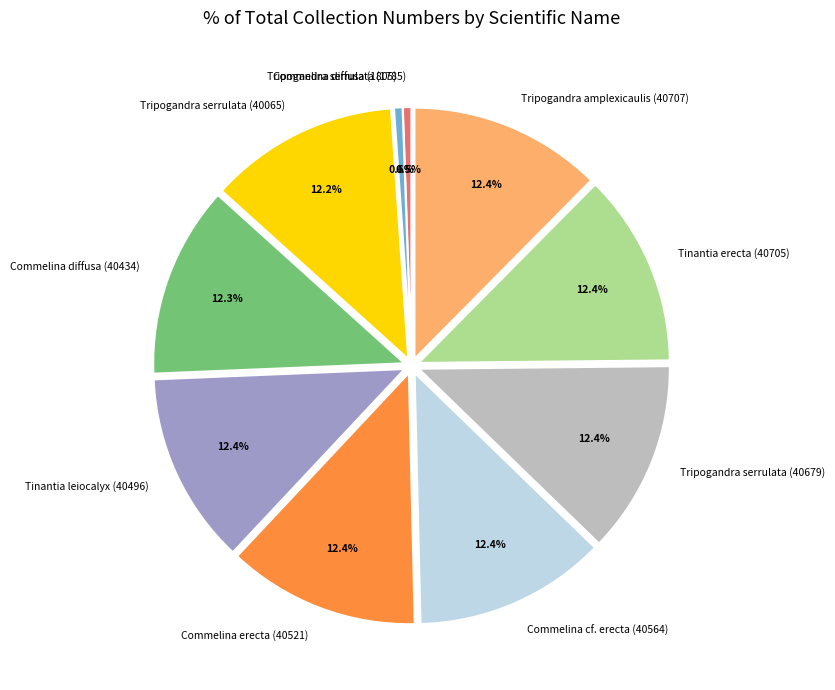

Is it true that Commelina erecta (40521) is 12% of the pie?

True